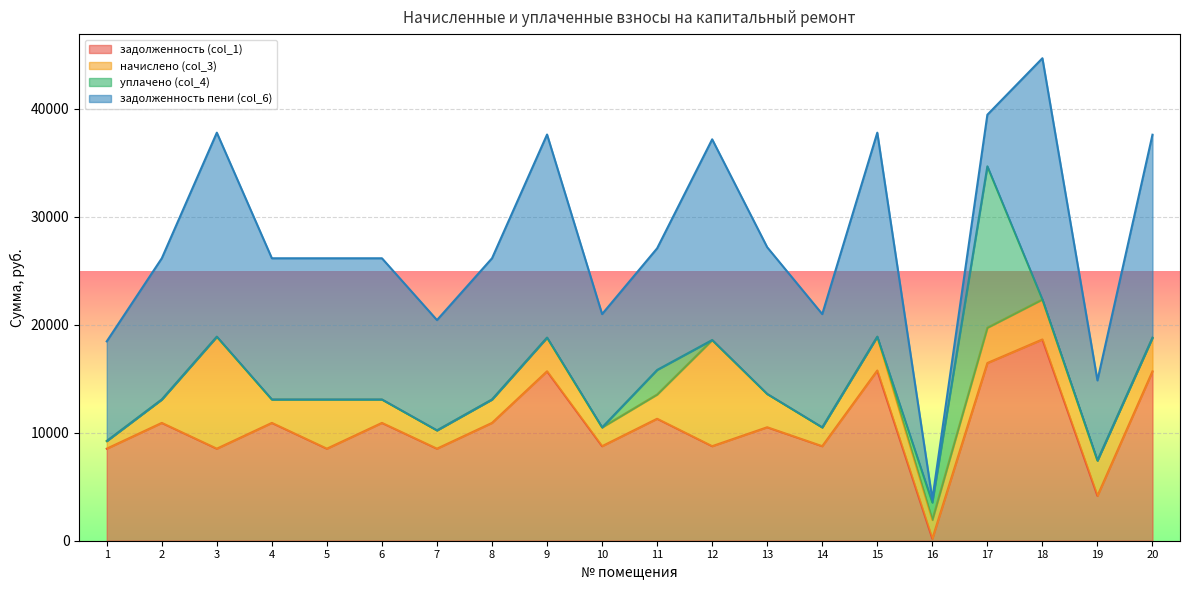

What is the value of the задолженность пени (col_6) point at the 5th from the left?

13082.8